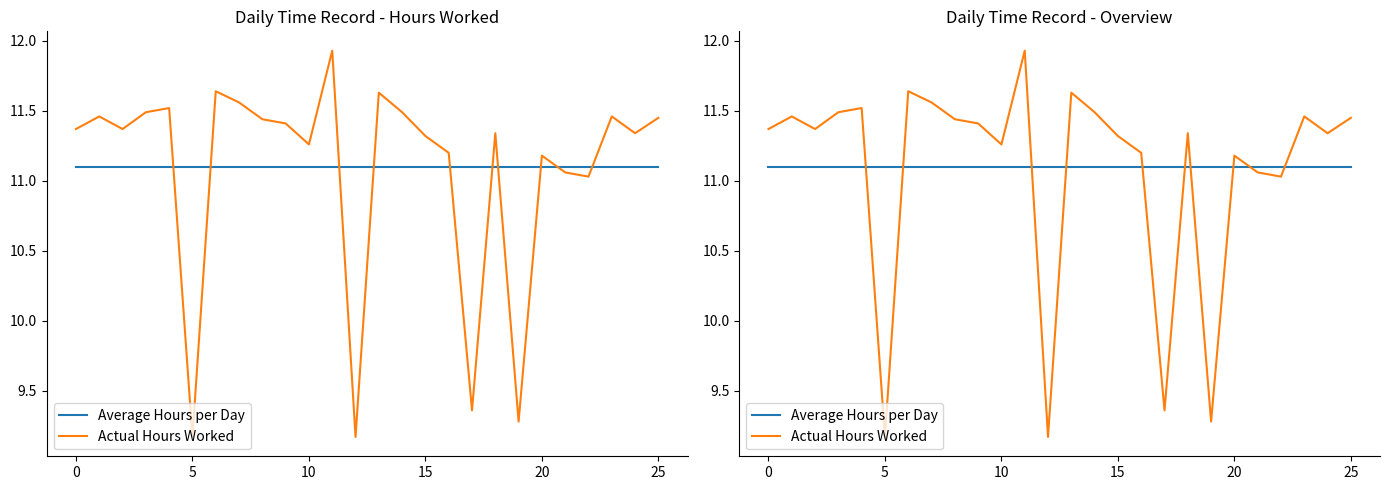

What is the value of the Average Hours per Day point at the 2nd from the left?

11.1